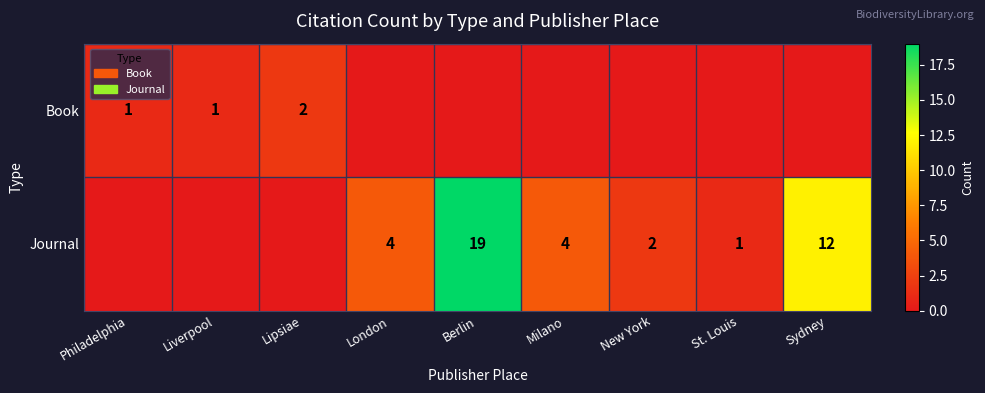

The Book series shows 3 at Lipsiae. True or false?

False